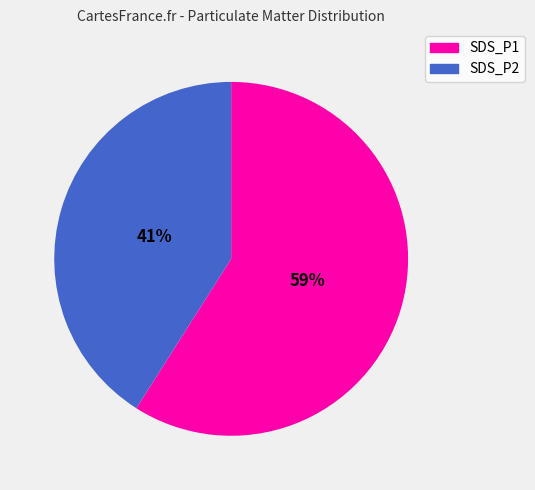

What is the ratio of the value at SDS_P2 to the value at SDS_P1?

0.7